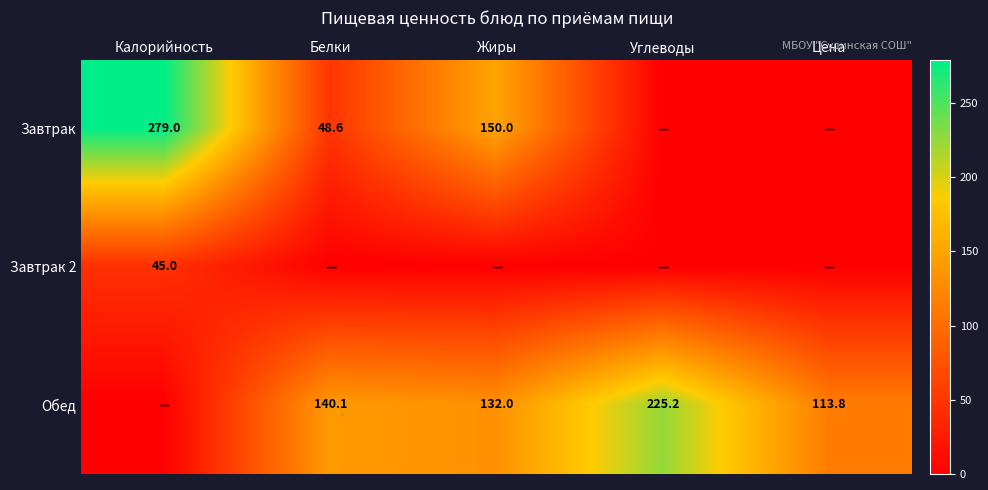

What is the sum of the Обед values at Жиры and Цена?

245.8